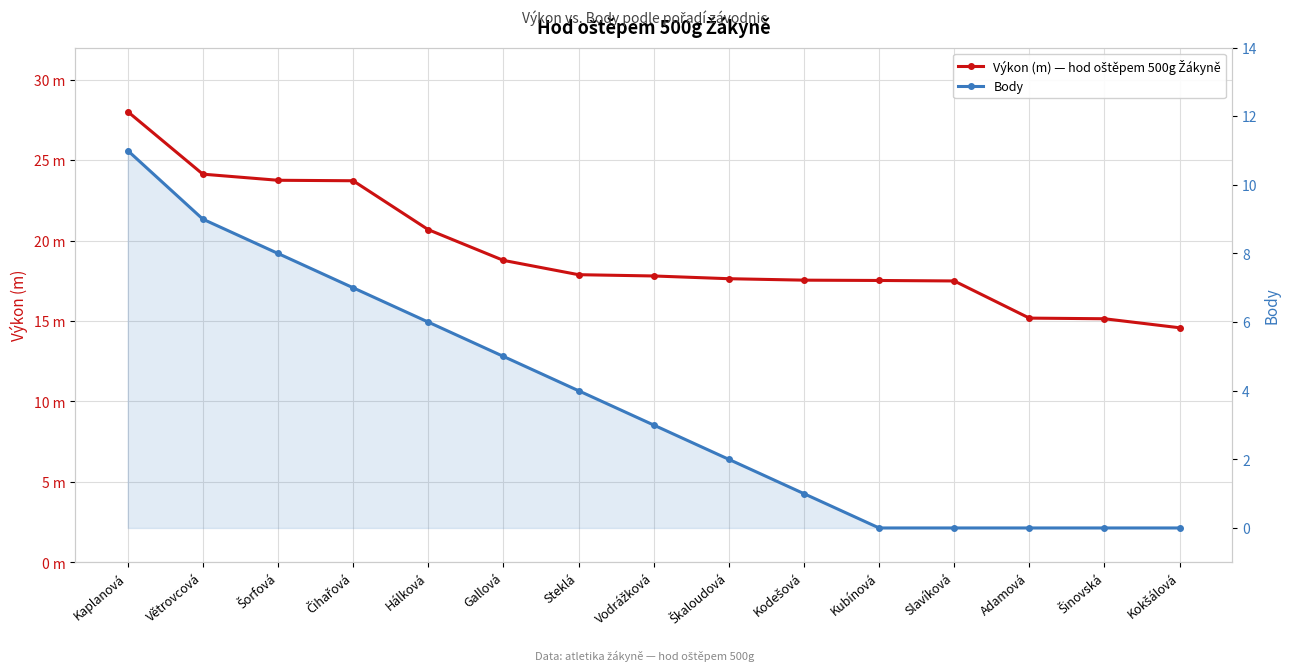

Where is Body nearest to the value 5?

Gallová